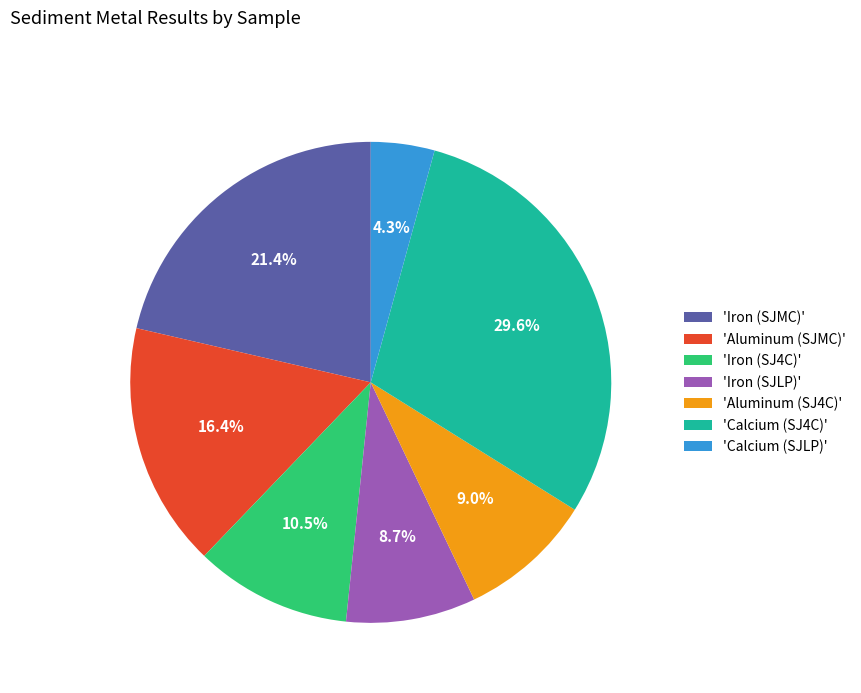

How much of the chart is everything except 'Iron (SJMC)'?

78.6%